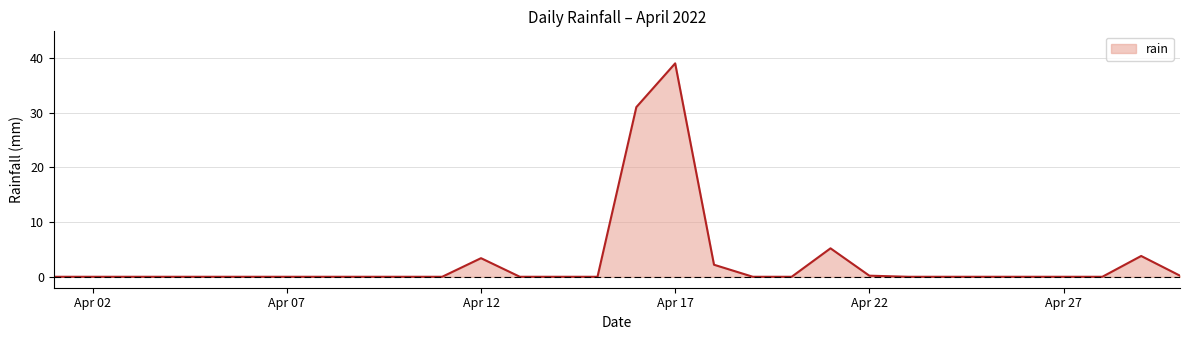

What is the maximum value shown in the chart?

39.0